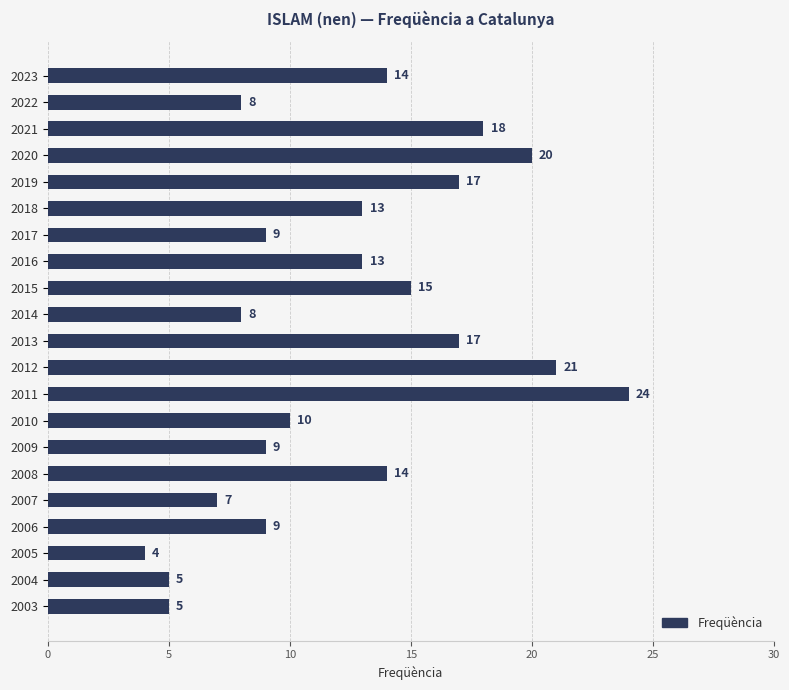

Reading top to bottom, list all the values displayed in this chart.

14	8	18	20	17	13	9	13	15	8	17	21	24	10	9	14	7	9	4	5	5